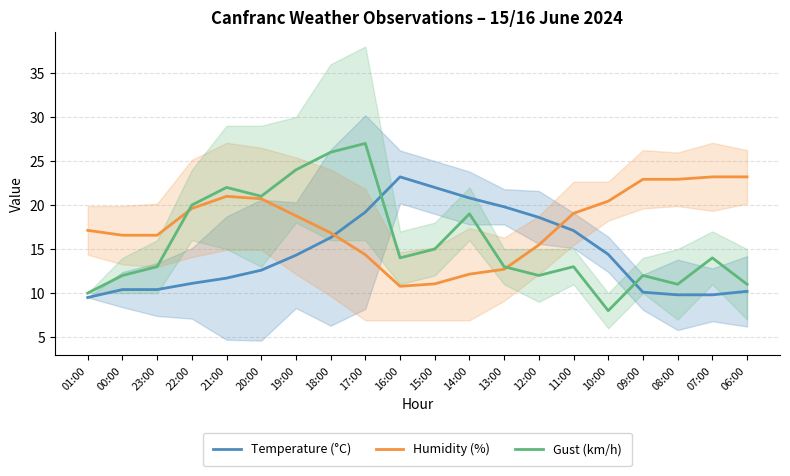

What is the average value of the Gust (km/h) series?

15.8